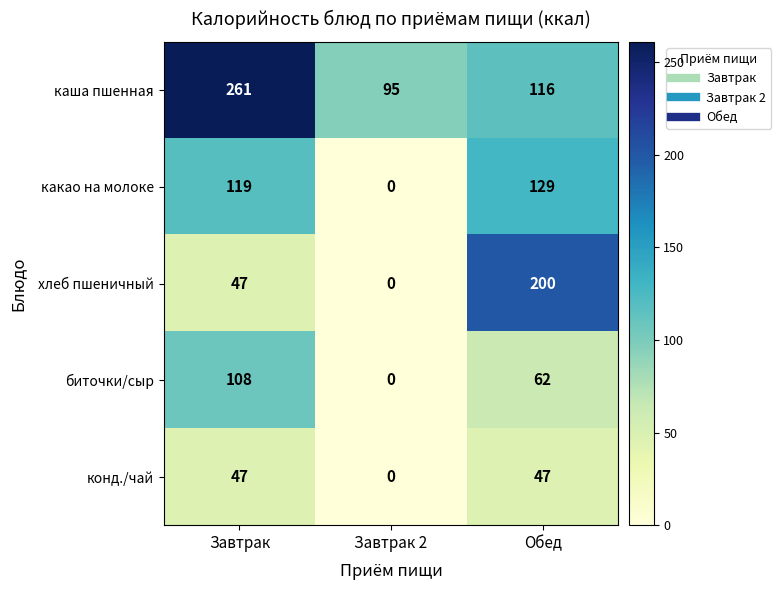

What is the maximum value for хлеб пшеничный?

200